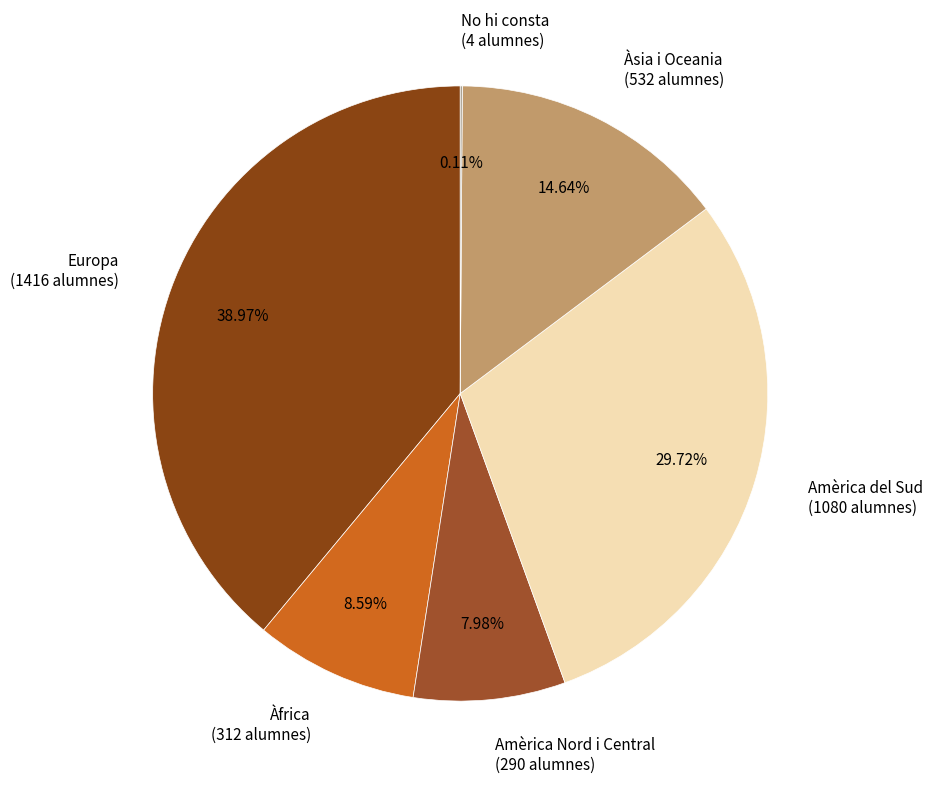

Is Àsia i Oceania the majority of the pie?

No